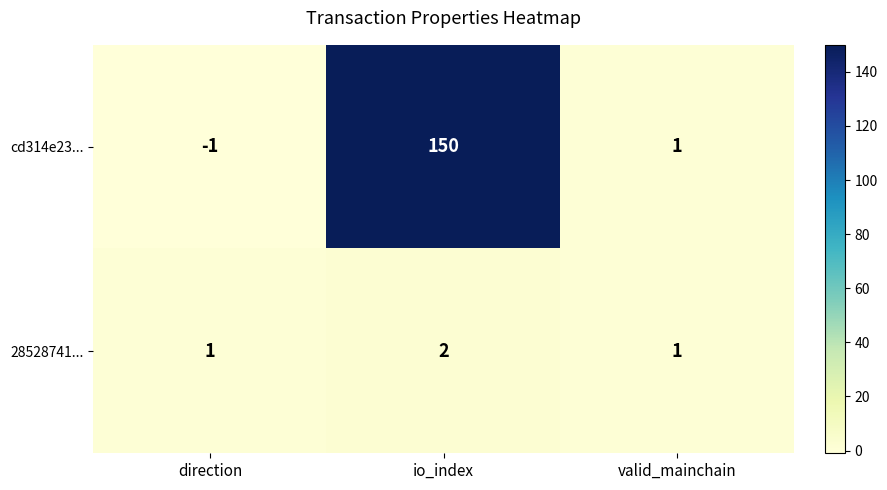

Which series has the widest spread of values?

cd314e23...